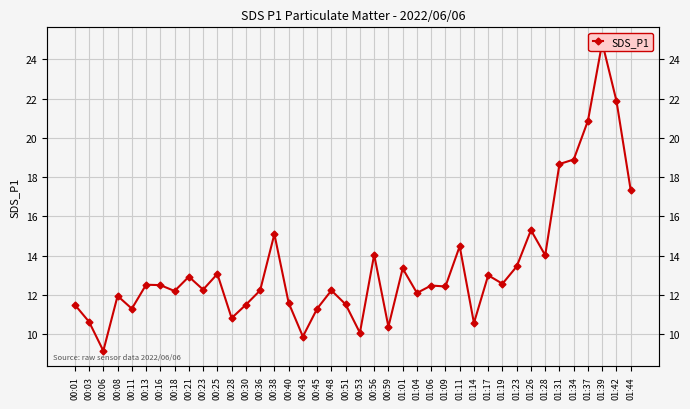

What is the label of the 6th point from the left?

00:13